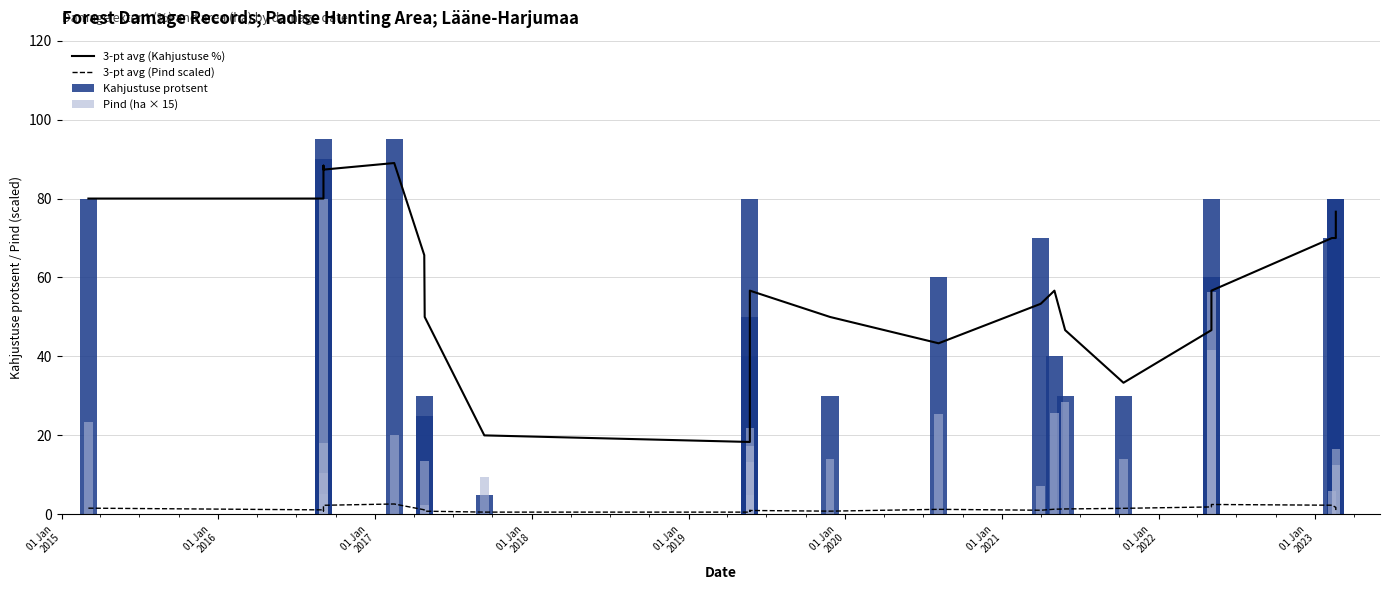

Reading left to right, what are all the values shown in this chart?

3-pt avg (Kahjustuse %): 80.0	80.0	83.3	88.3	87.3	89.0	65.7	50.0	20.0	18.3	25.0	50.0	56.7	50.0	43.3	53.3	56.7	46.7	33.3	46.7	56.7	70.0	70.0	76.7
3-pt avg (Pind scaled): 1.6	1.1	0.9	2.1	2.3	2.6	1.1	0.8	0.6	0.6	1.0	0.9	1.0	0.8	1.3	1.0	1.3	1.4	1.5	1.9	2.5	2.3	1.8	0.8
Kahjustuse protsent: 80.0	80.0	90.0	95.0	77.0	95.0	25.0	30.0	5.0	20.0	50.0	80.0	40.0	30.0	60.0	70.0	40.0	30.0	30.0	80.0	60.0	70.0	80.0	80.0
Pind (ha × 15): 23.4	10.3	5.2	79.8	18.0	20.1	13.5	2.2	9.4	13.3	21.8	4.8	17.2	14.1	25.5	7.0	25.6	28.5	14.1	41.7	56.4	5.9	16.7	12.6